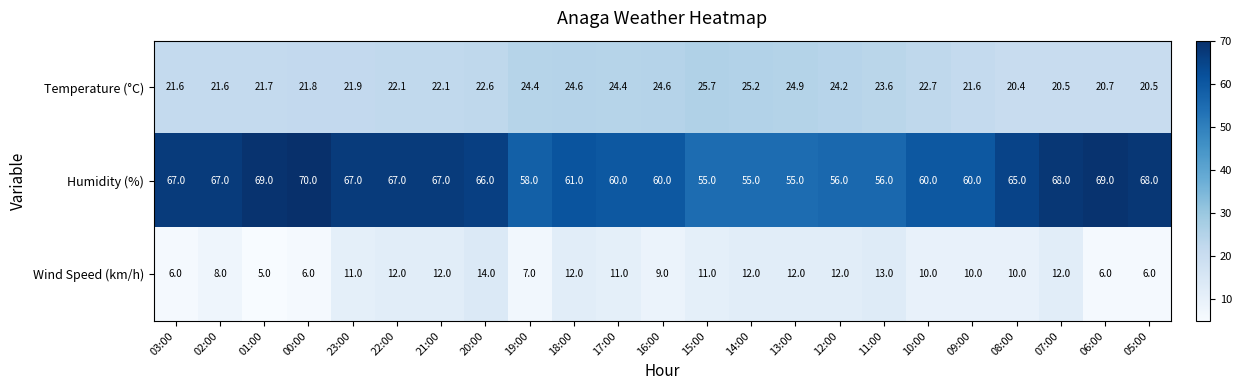

Which label corresponds to the largest value in the chart?

00:00